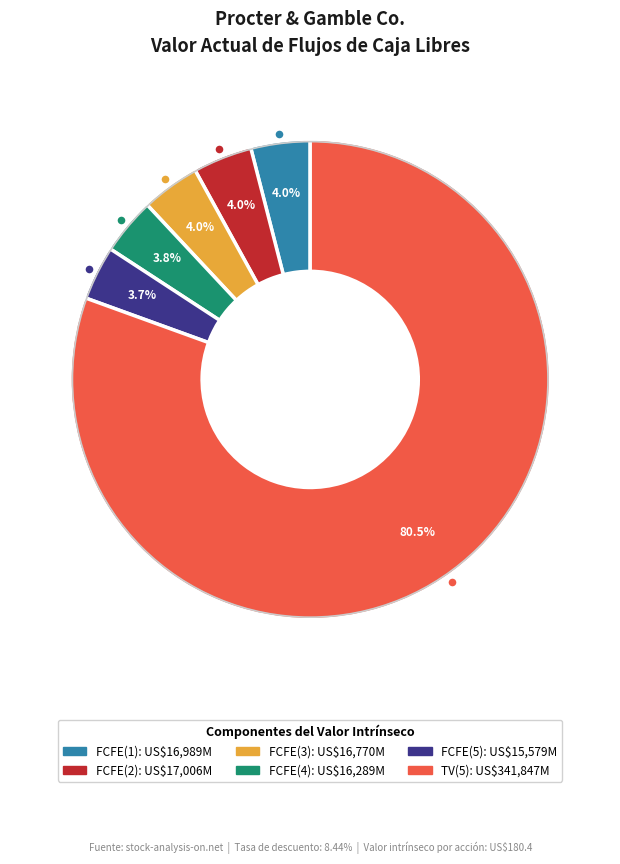

Is TV(5) the majority of the pie?

Yes